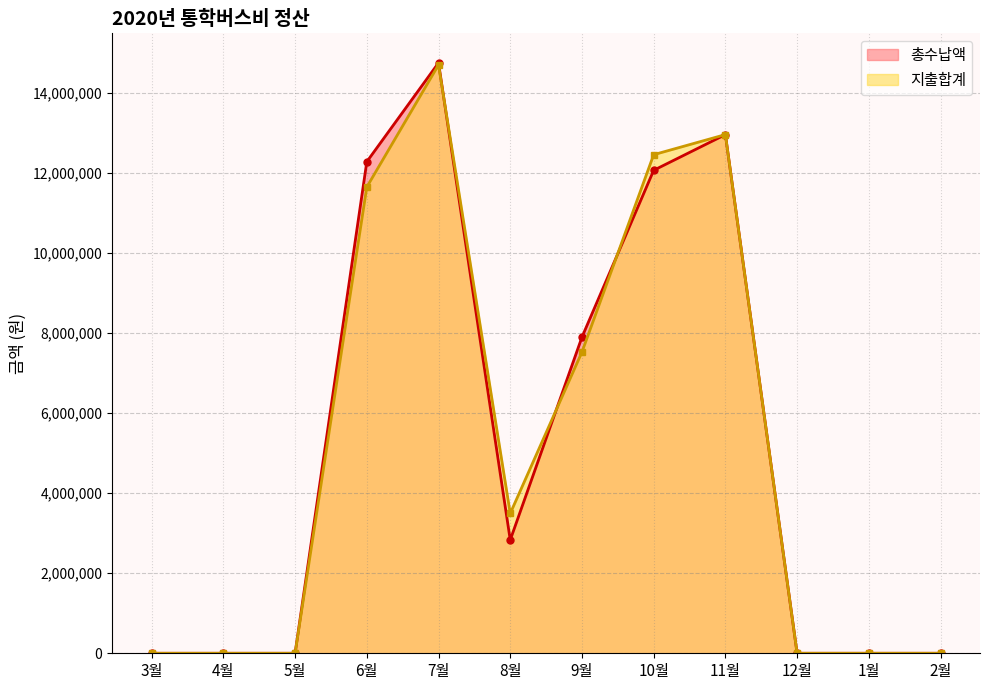

The 총수납액 series shows 0.0 at 3월. True or false?

True